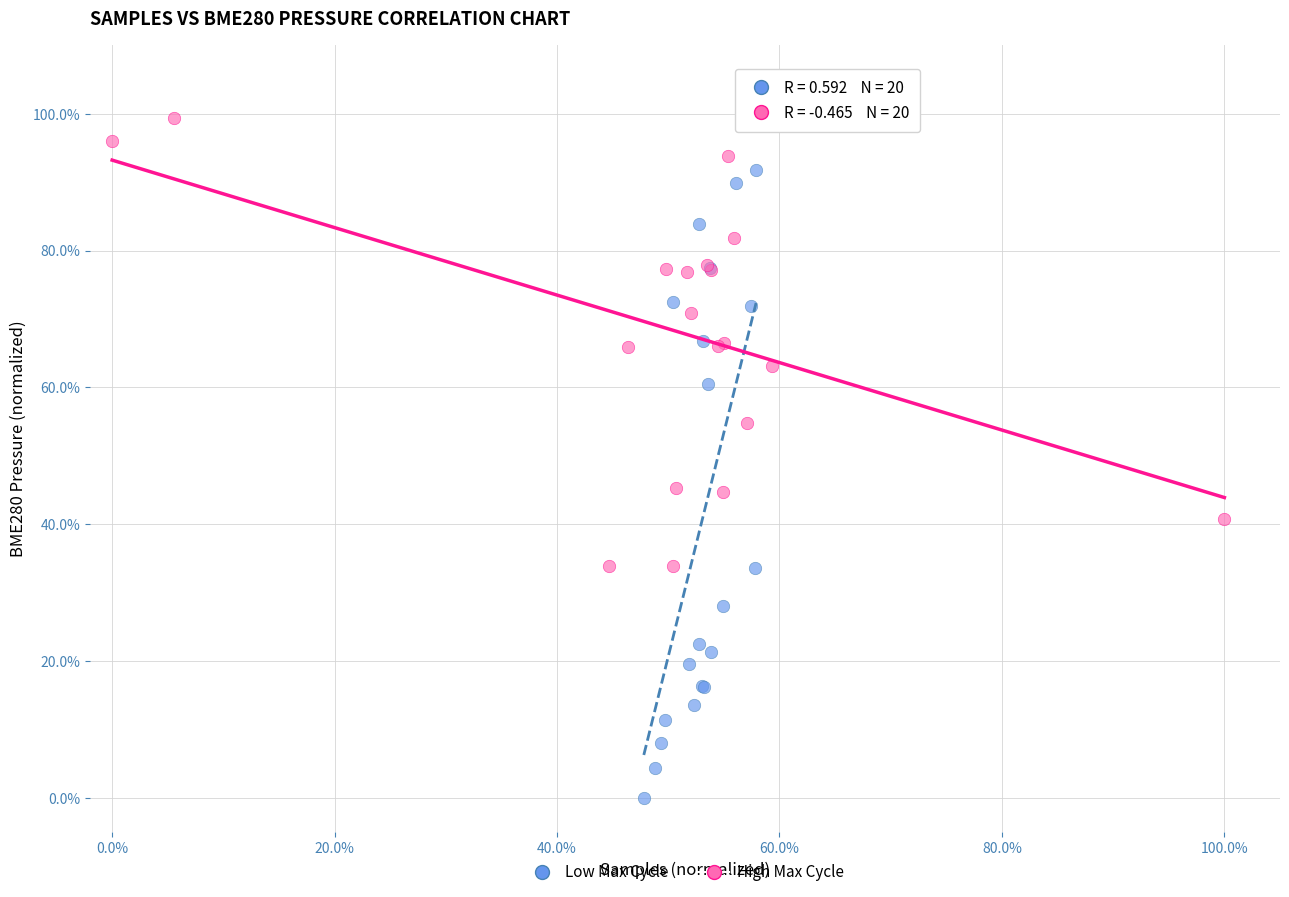

Which series reaches the maximum Y coordinate?

High Max Cycle